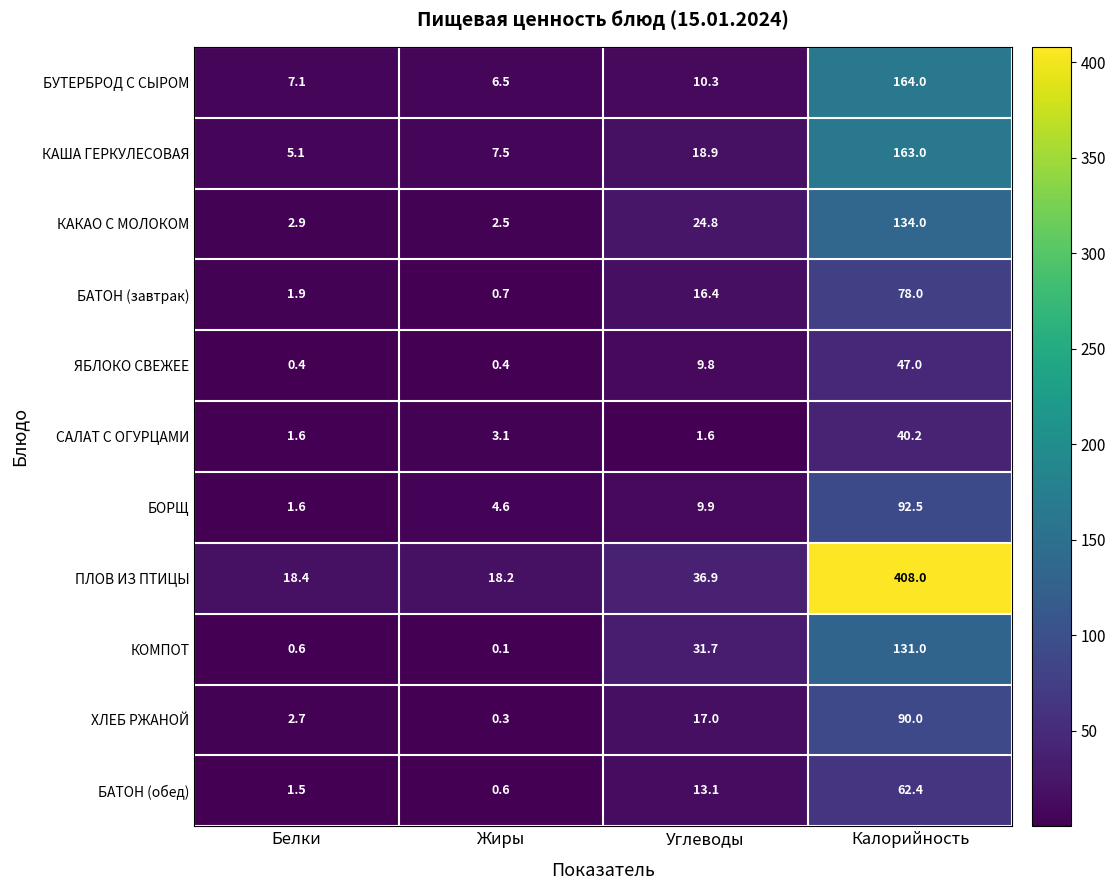

At which category does the chart reach its peak across all series?

Калорийность